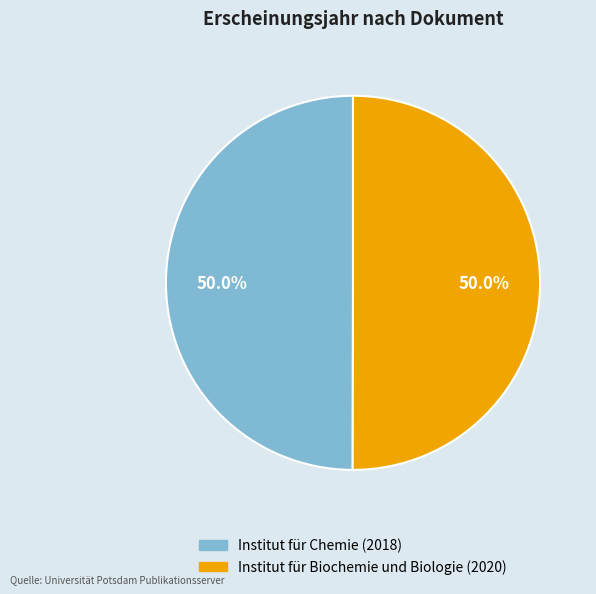

How many segments does this pie chart have?

2